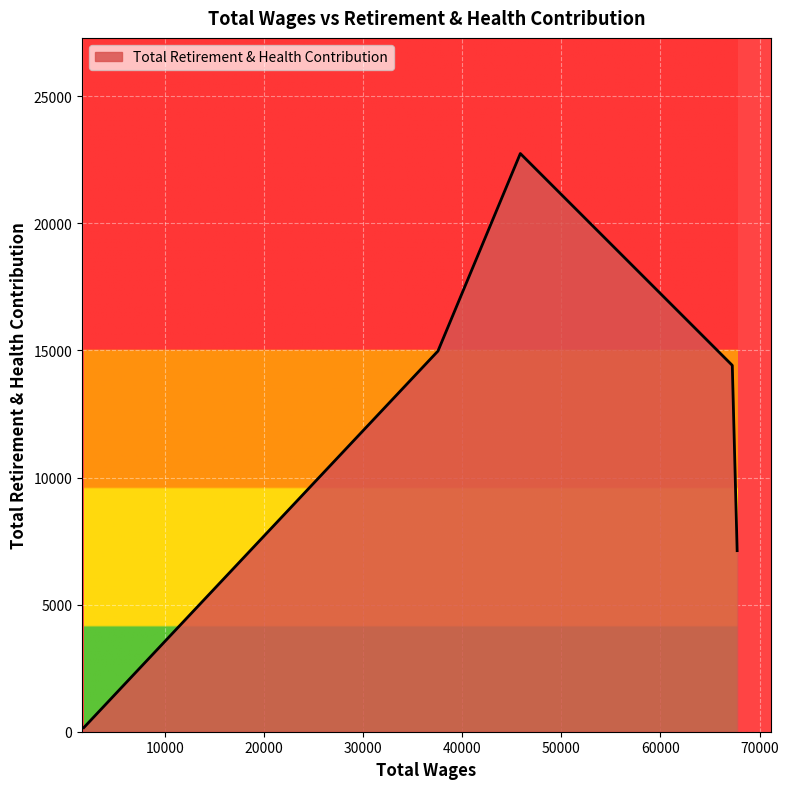

What is the difference between the second highest and second lowest values?

7853